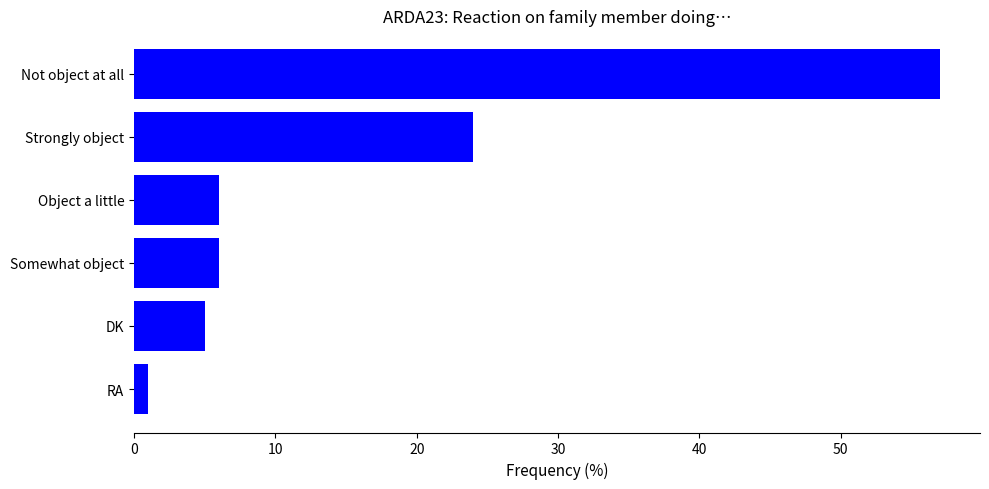

What is the change in value from DK to Not object at all?

+52